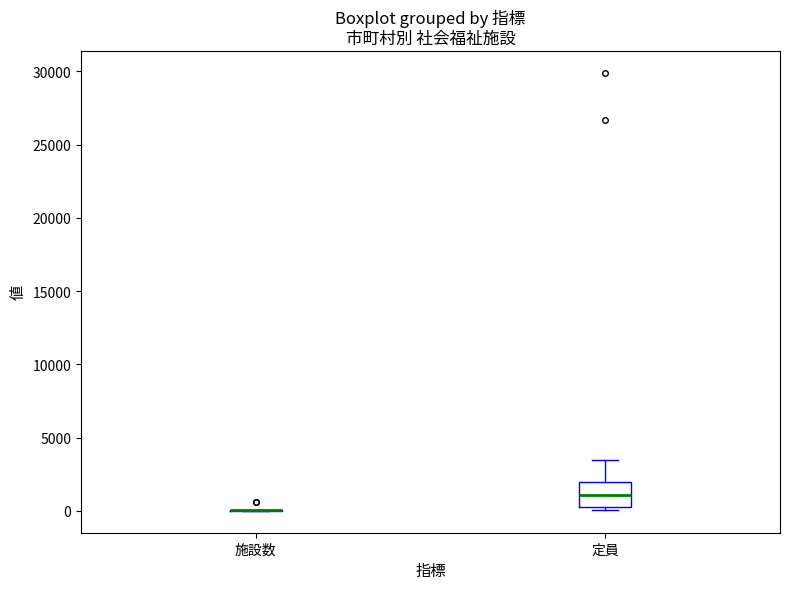

Reading left to right, read every box against the y-axis: the position of its median line, the range the box covers, and the ends of its whiskers. The values are not printed on the chart, so give them approximately, as read against the axis.

施設数: box collapsed to a line at 0, whiskers 0 to 0
定員: median 1000, box 500 to 2000, whiskers 0 to 3500